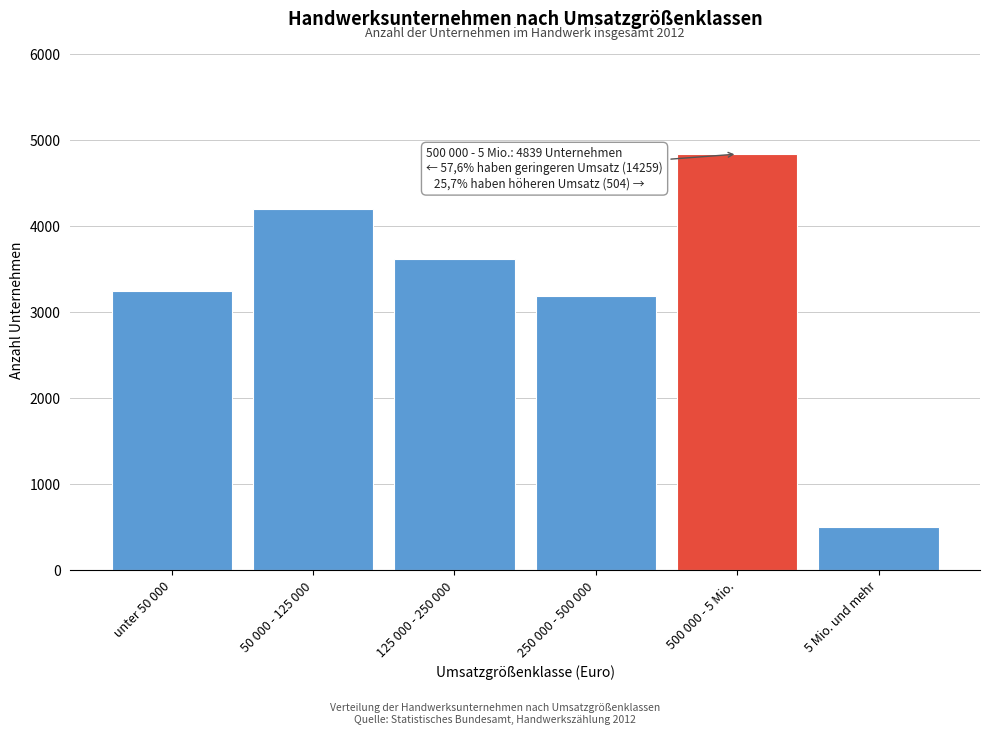

Reading left to right, extract all data points from this chart.

unter 50 000=3243	50 000 - 125 000=4199	125 000 - 250 000=3623	250 000 - 500 000=3194	500 000 - 5 Mio.=4839	5 Mio. und mehr=504